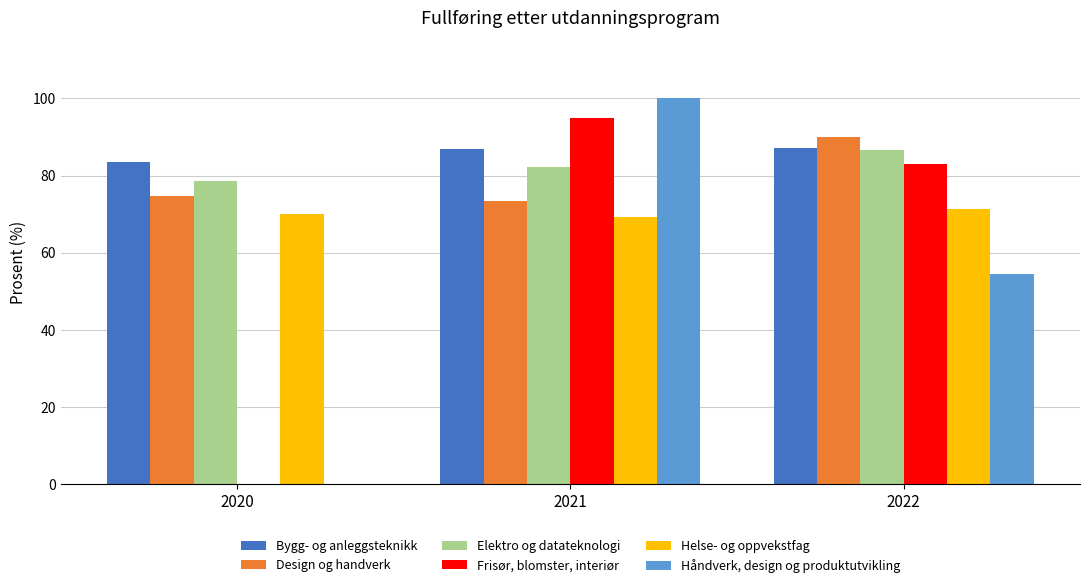

How many Frisør, blomster, interiør values are between 0 and 95?

3